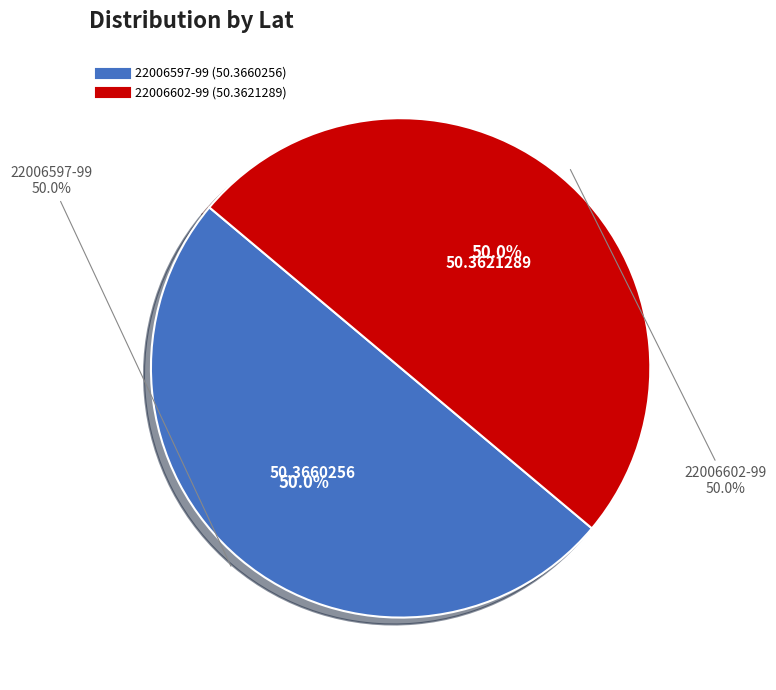

To the nearest percent, what portion does 22006597-99 represent?

50%